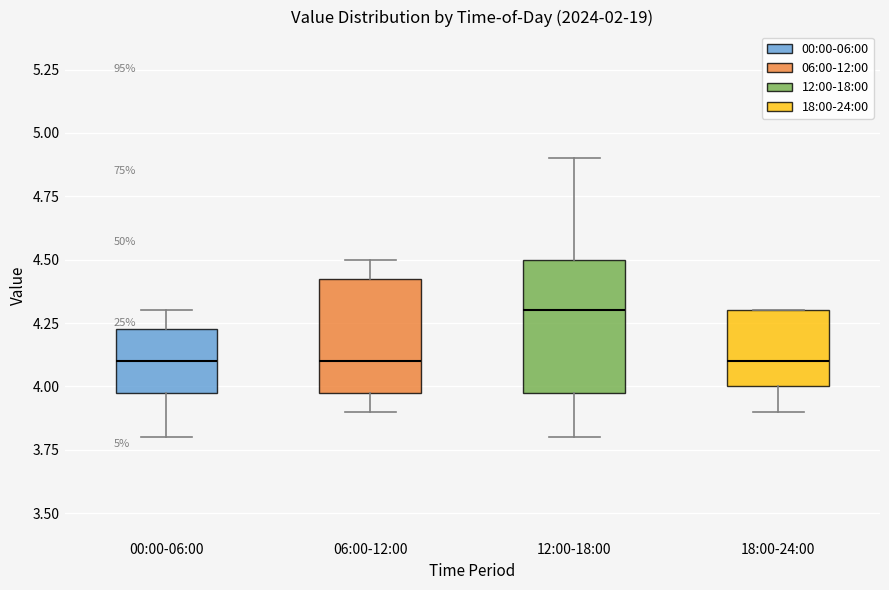

Comparing the boxes themselves (not the whiskers), which one is the tallest?

12:00-18:00